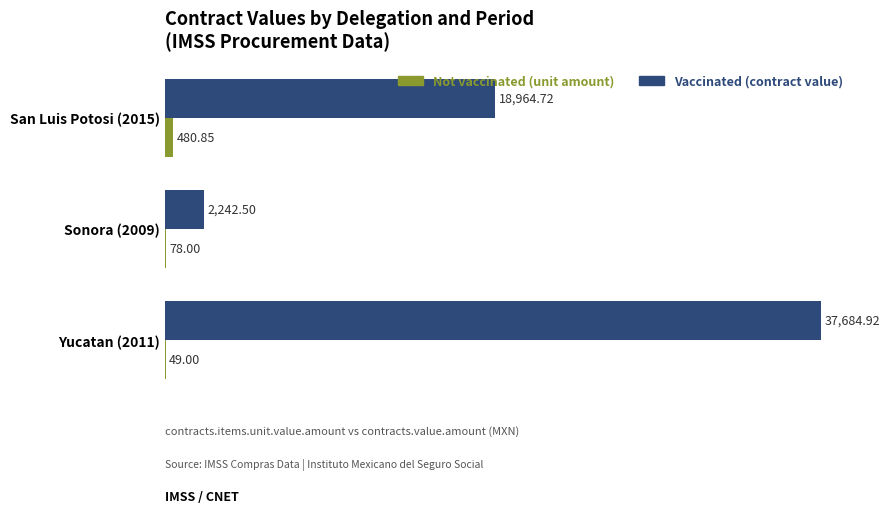

What are all the series names shown in the legend?

Not vaccinated (unit amount), Vaccinated (contract value)